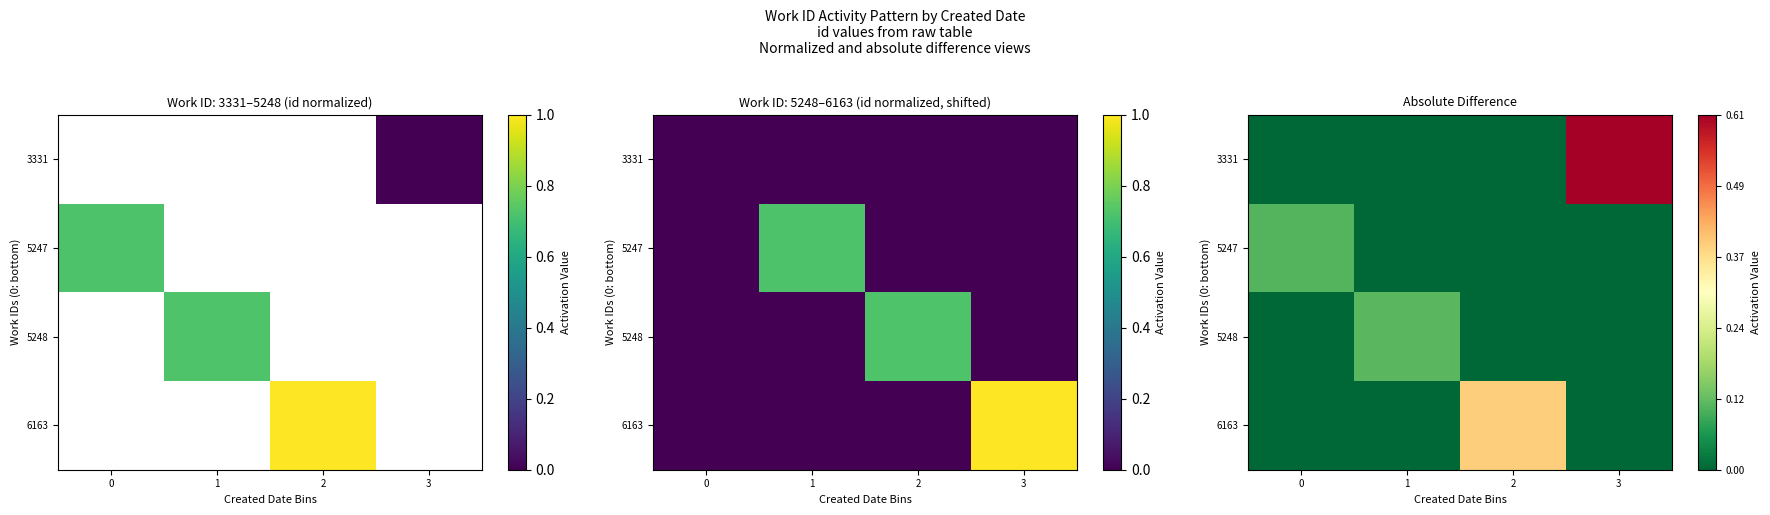

Is the value of 5247 at 1 greater than the value of 6163 at 3?

No